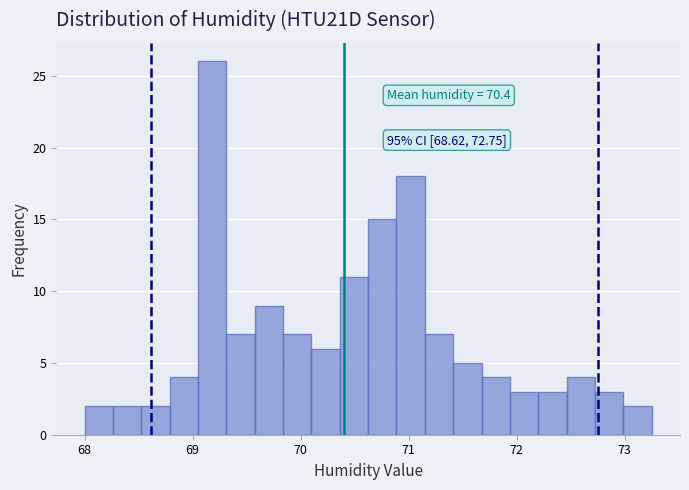

Read against the x-axis, roughly where is the centre of the tallest bar?

69.2